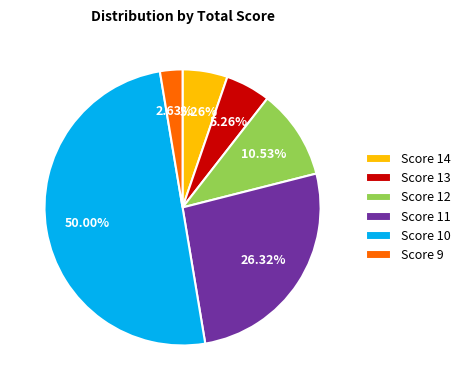

Do Score 9 and Score 13 together represent more than half of the pie?

No